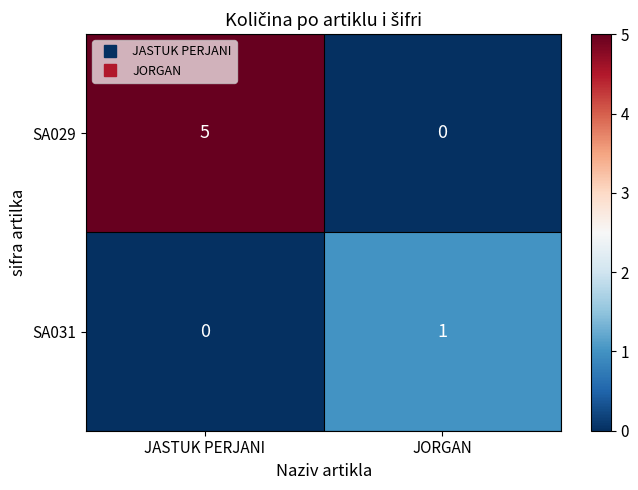

Which series changed the most between JASTUK PERJANI and JORGAN?

SA029